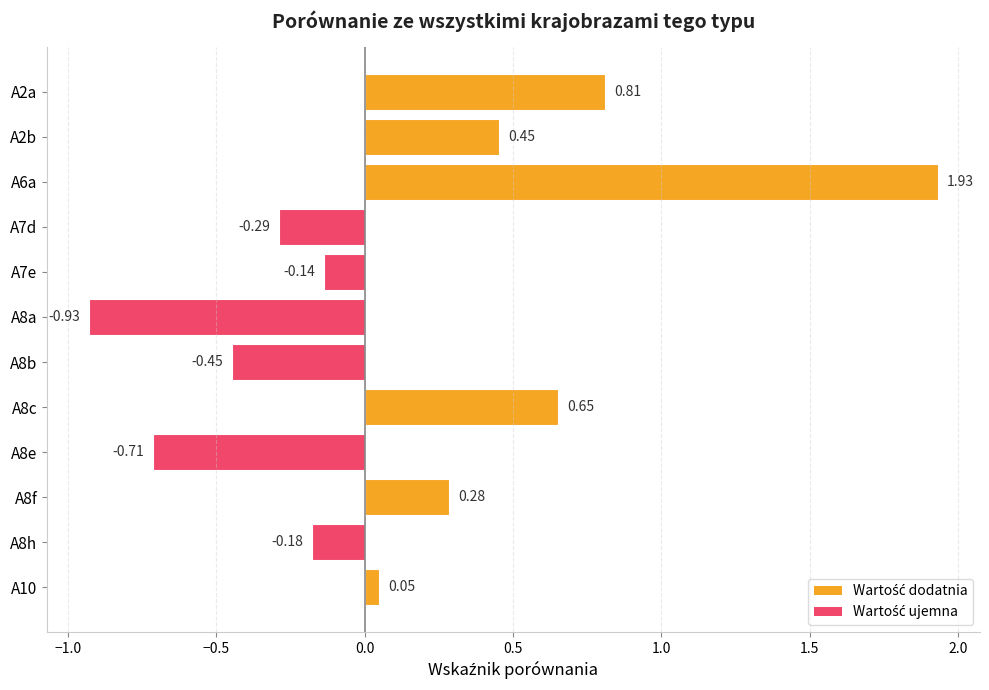

What is the change in value from A7e to A8a?

-0.8